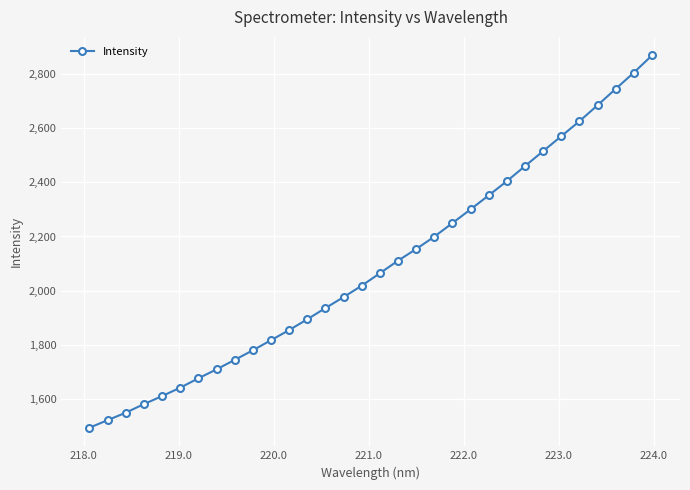

What is the value of the 13th point from the left?

1895.3